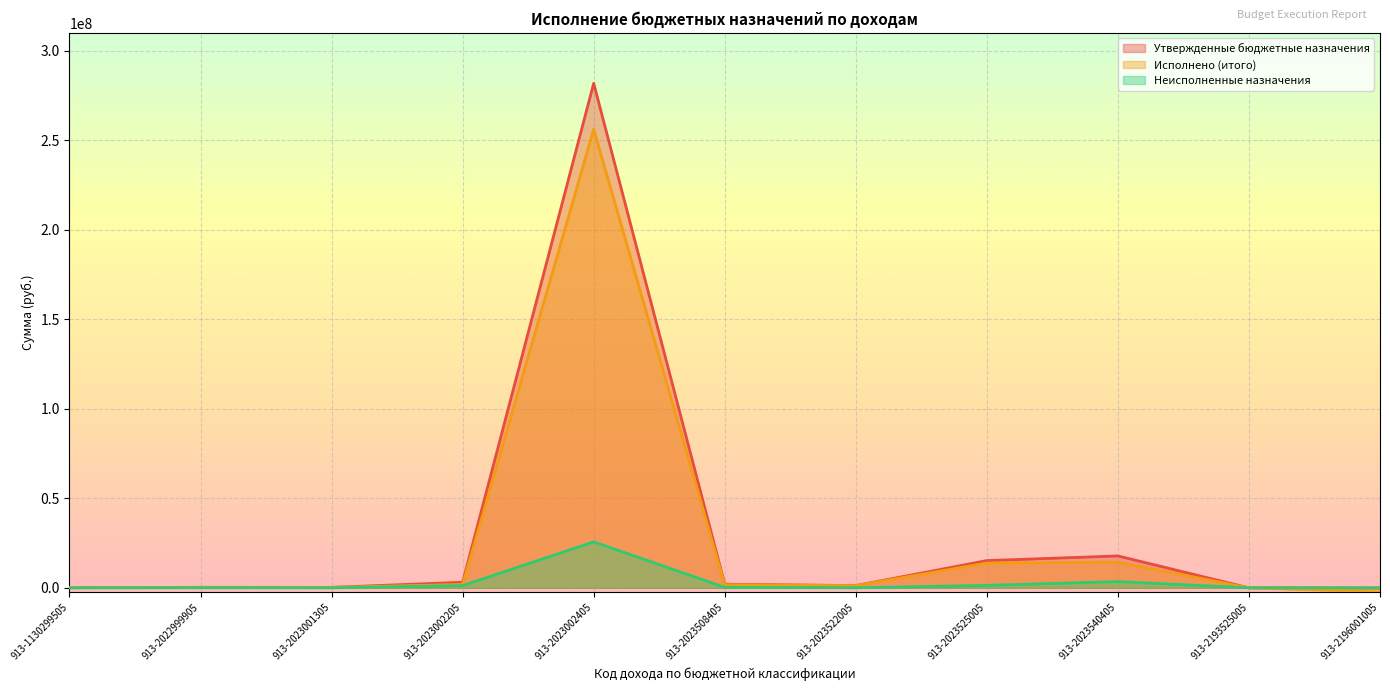

Reading left to right, transcribe all the data shown in this chart.

Утвержденные бюджетные назначения: 91342.3	292500.0	262800.0	3114000.0	281920200.0	2030100.0	1252900.0	15221800.0	17825200.0	-9276.9	-82065.4
Исполнено (итого): 91342.3	233875.1	237536.1	1880868.7	256234880.8	1760598.4	1230974.2	13844220.7	14331646.0	-9276.9	-2308620.2
Неисполненные назначения: 0.0	58624.9	25263.9	1233131.3	25685319.2	269501.6	21925.8	1377579.3	3493554.0	0.0	0.0